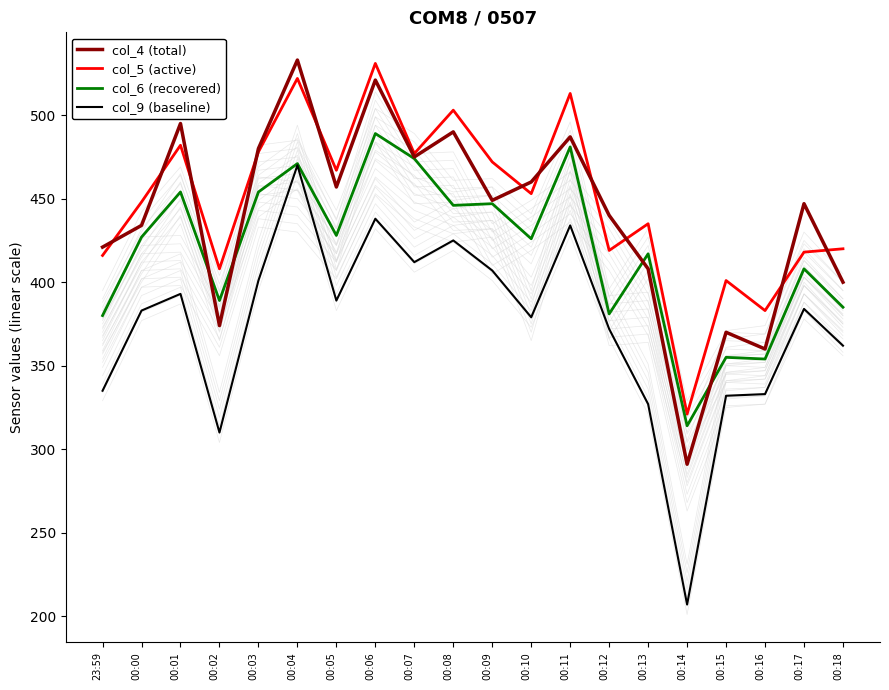

What are all the series names shown in the legend?

col_4 (total), col_5 (active), col_6 (recovered), col_9 (baseline)